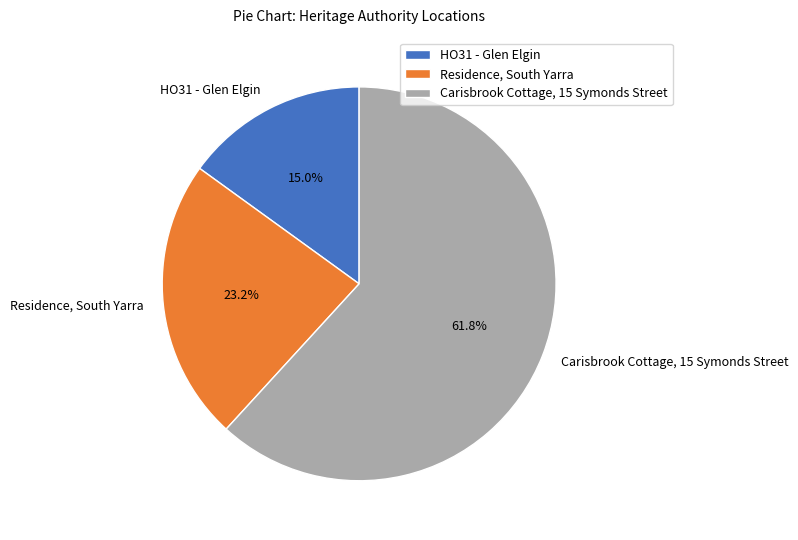

What is the ratio of the value at Carisbrook Cottage, 15 Symonds Street to the value at HO31 - Glen Elgin?

4.1